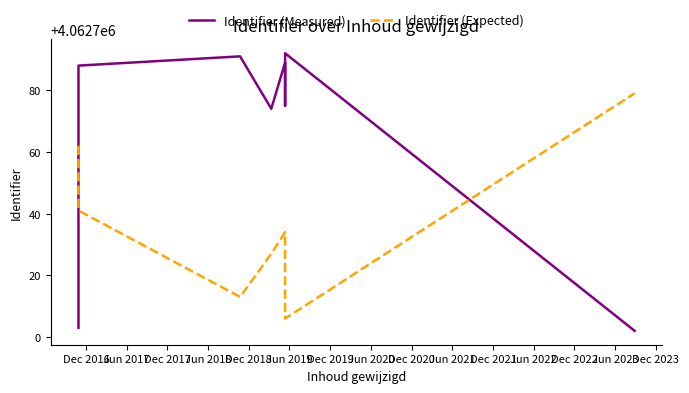

What is the maximum value shown in the chart?

4062792